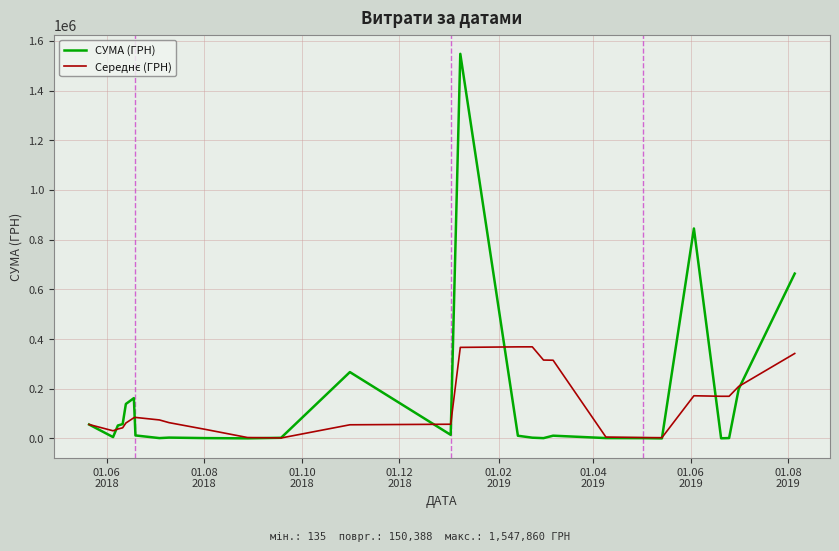

Which series has the widest spread of values?

СУМА (ГРН)